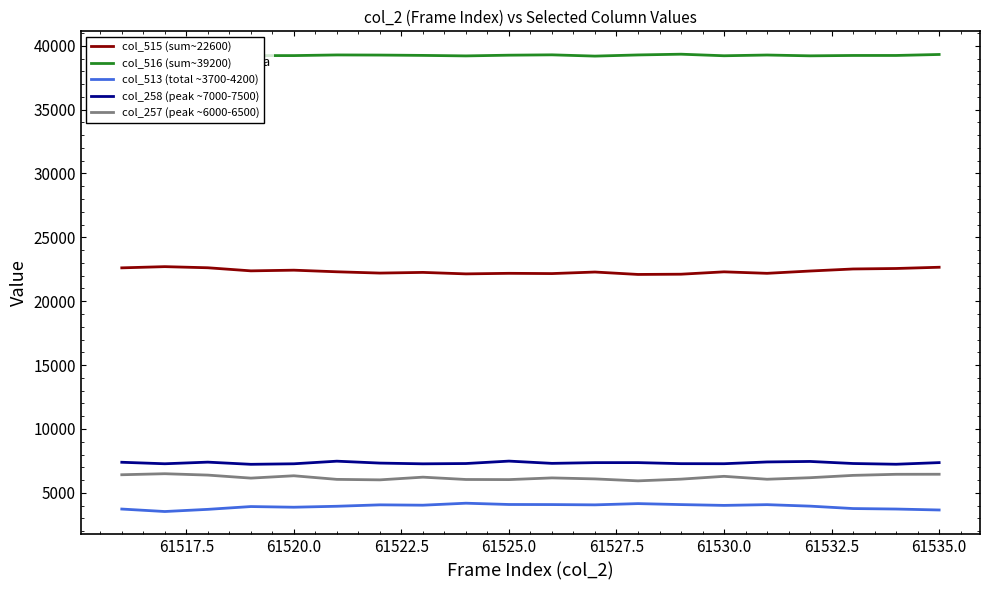

Which series has the largest total across all categories?

col_516 (sum~39200)